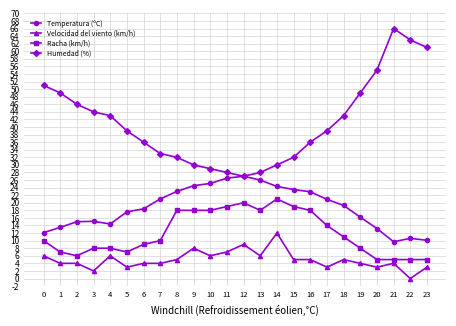

True or false: Humedad (%) and Racha (km/h) intersect in this chart.

False